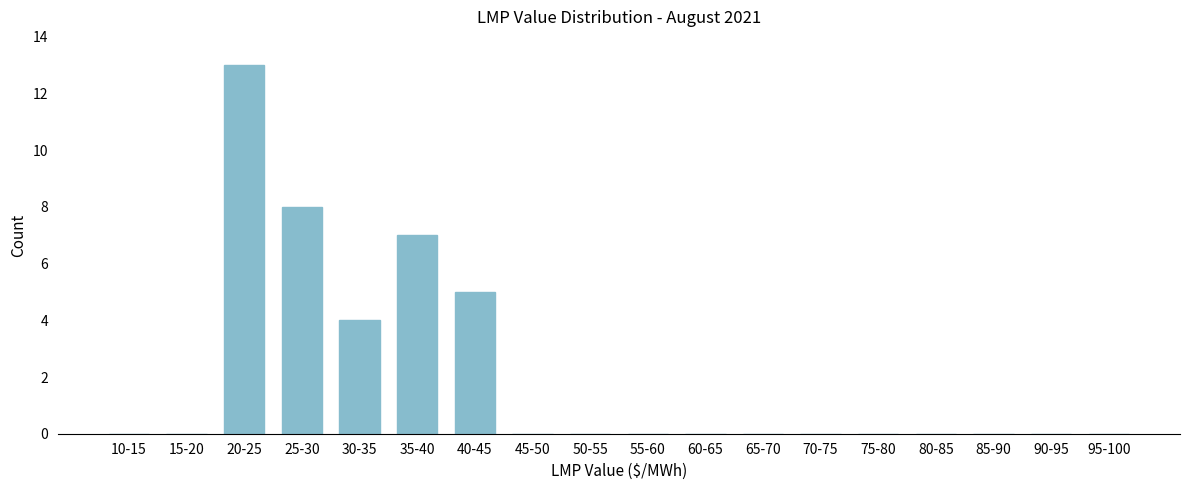

Reading right to left, what are all the values shown in this chart?

95-100=0	90-95=0	85-90=0	80-85=0	75-80=0	70-75=0	65-70=0	60-65=0	55-60=0	50-55=0	45-50=0	40-45=5	35-40=7	30-35=4	25-30=8	20-25=13	15-20=0	10-15=0